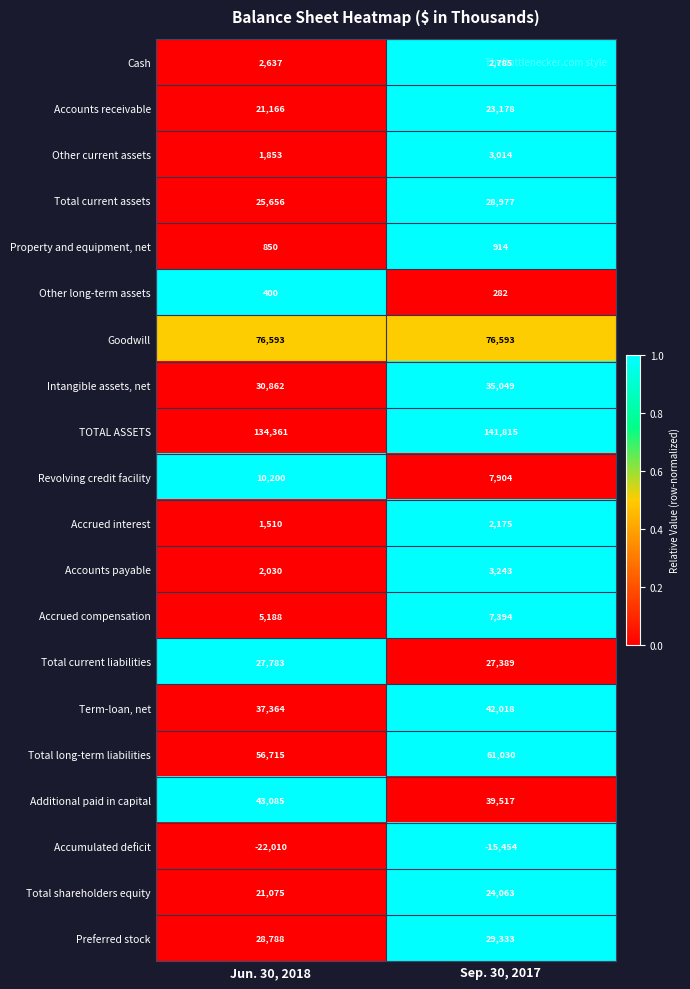

Is it true that Total shareholders equity equals 24063 at Sep. 30, 2017?

True